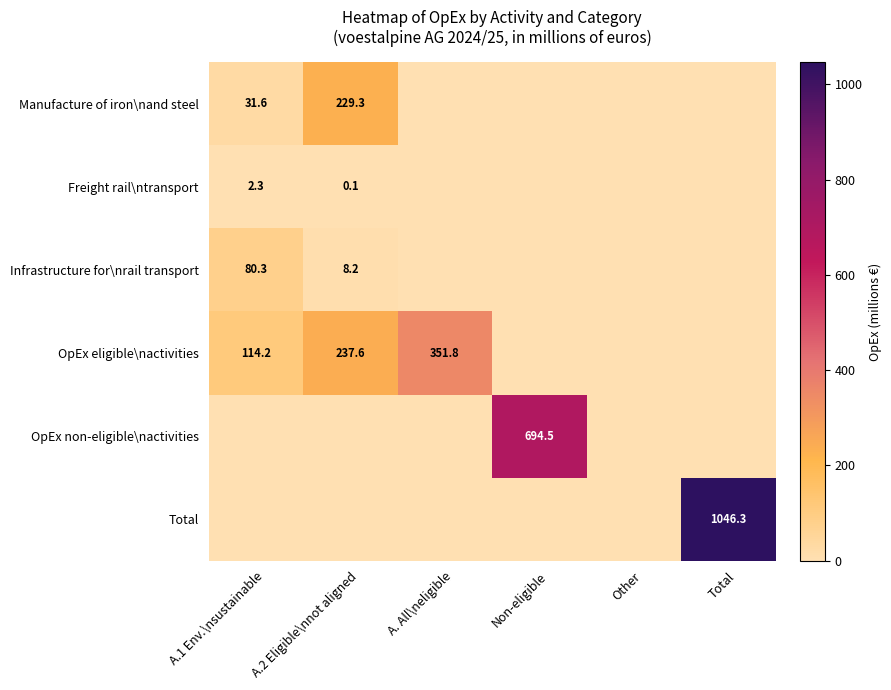

True or false: Manufacture of iron\nand steel has a value of 380.2 at A.2 Eligible\nnot aligned.

False